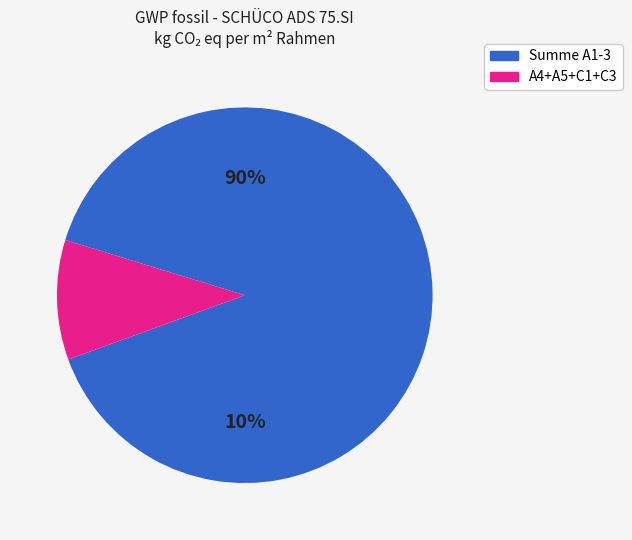

True or false: Summe A1-3 accounts for 99% of the total.

False